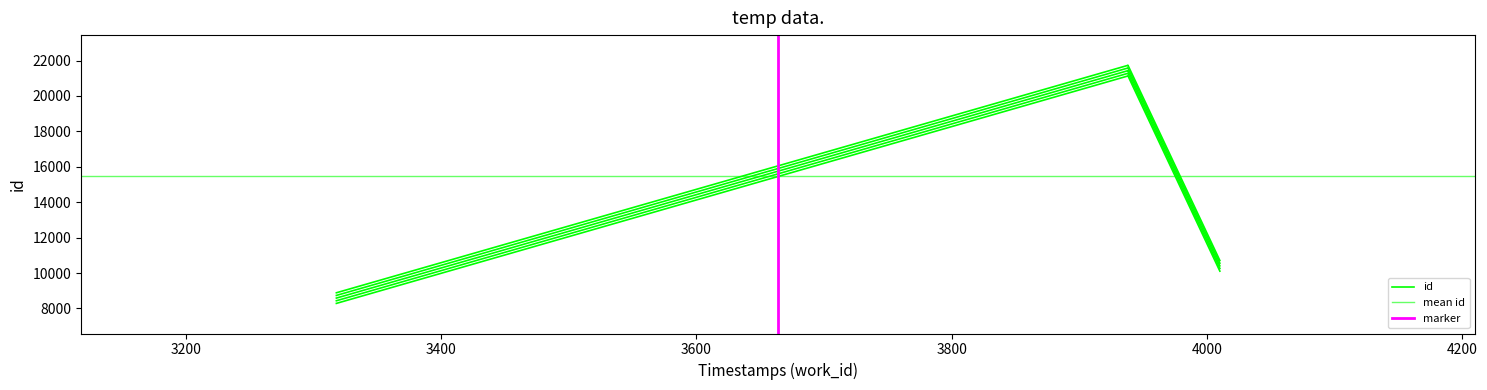

What is the smallest value displayed?

8585